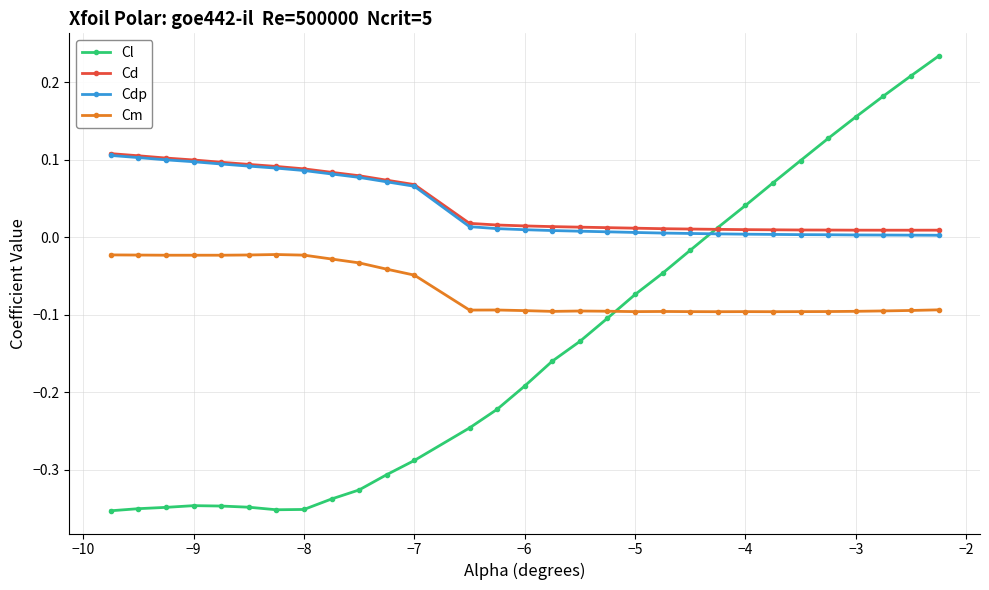

Which series has the largest range (max minus min)?

Cl